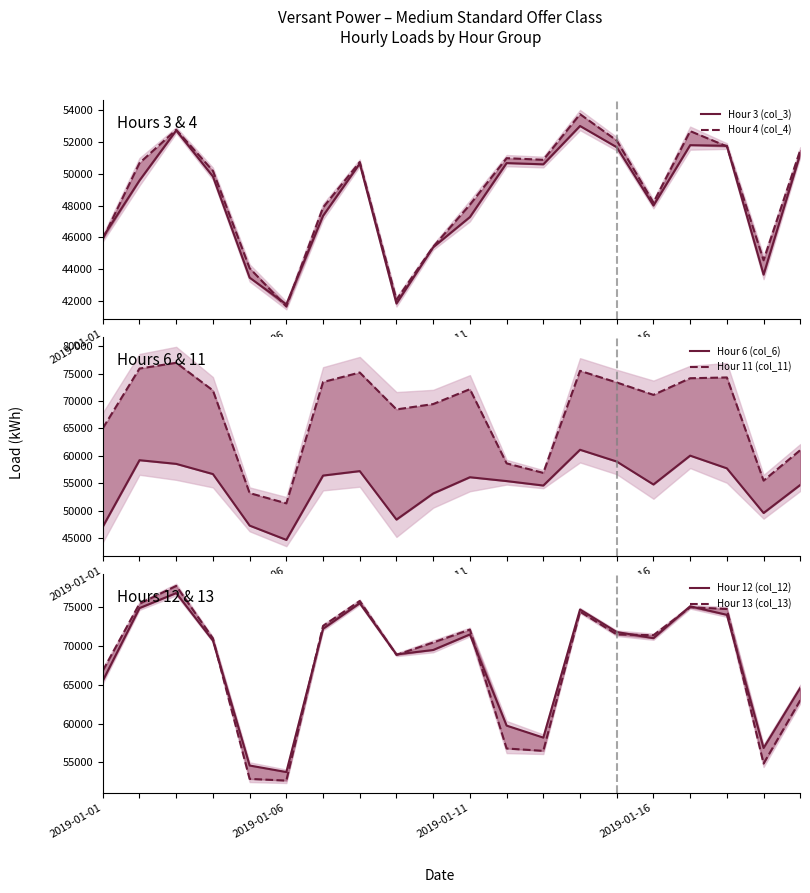

Is this an area chart (filled region under the line)?

No